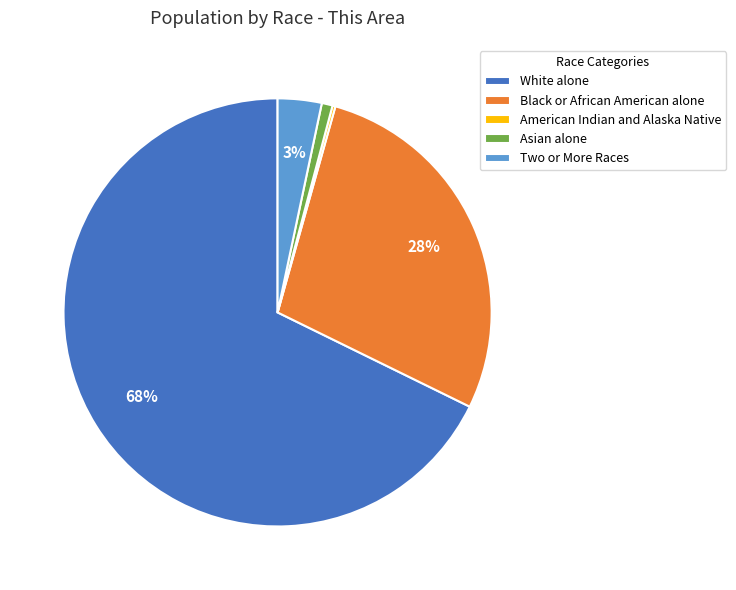

Do Black or African American alone and White alone together represent more than half of the pie?

Yes